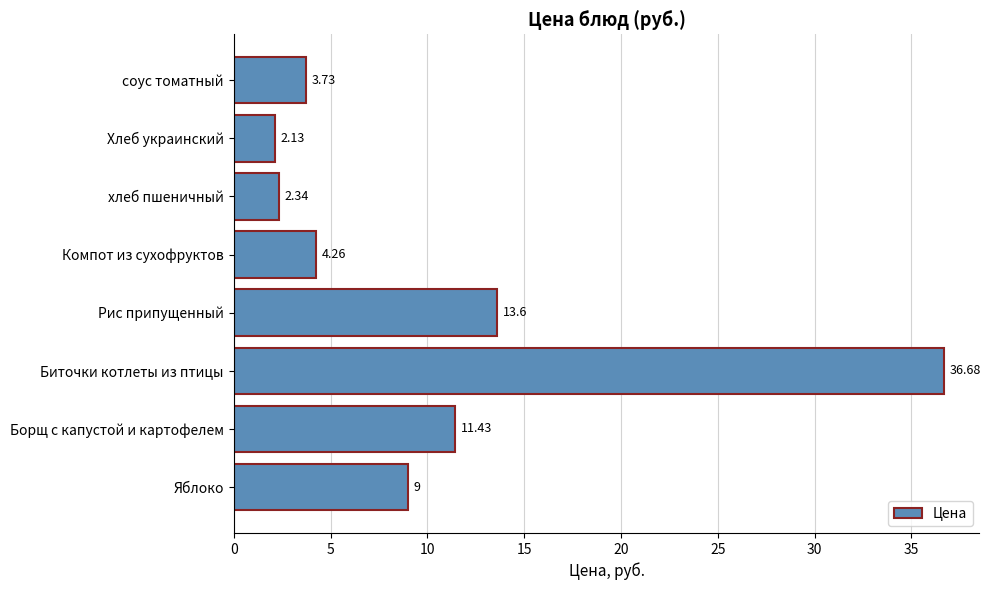

Which label corresponds to the smallest value in the chart?

Хлеб украинский